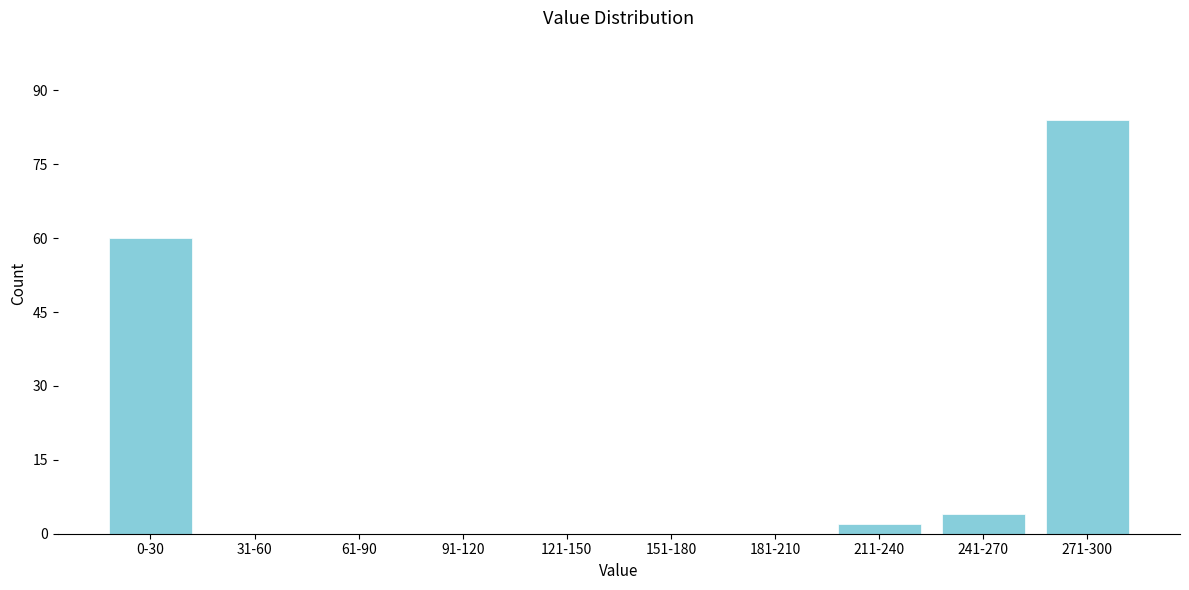

Reading left to right, what are all the values shown in this chart?

0-30=60	31-60=0	61-90=0	91-120=0	121-150=0	151-180=0	181-210=0	211-240=2	241-270=4	271-300=84